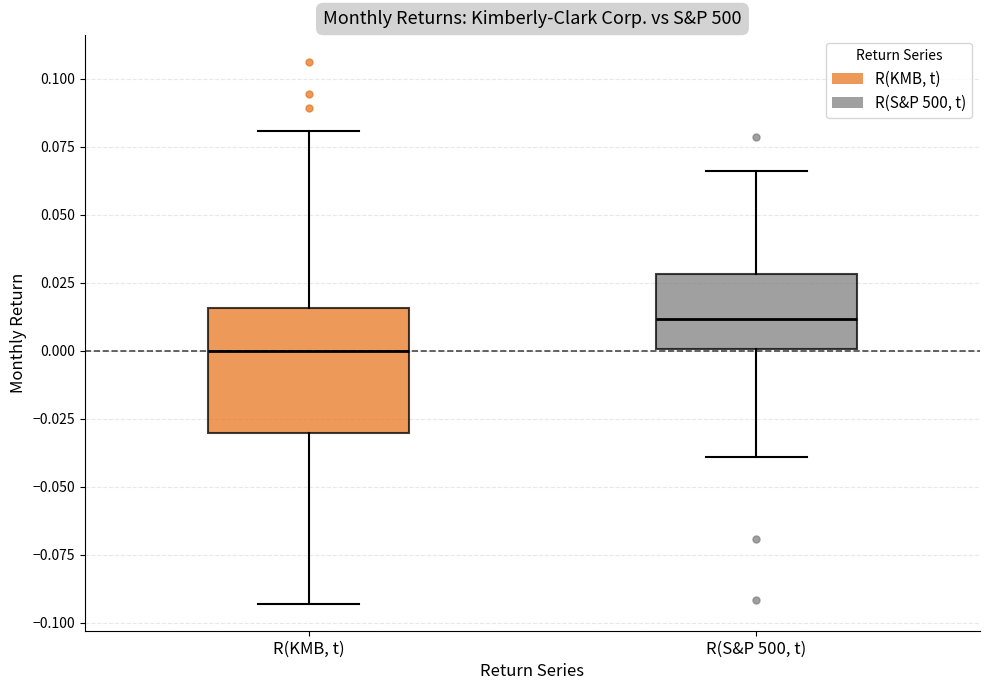

Which box has the lowest median line?

R(KMB, t)